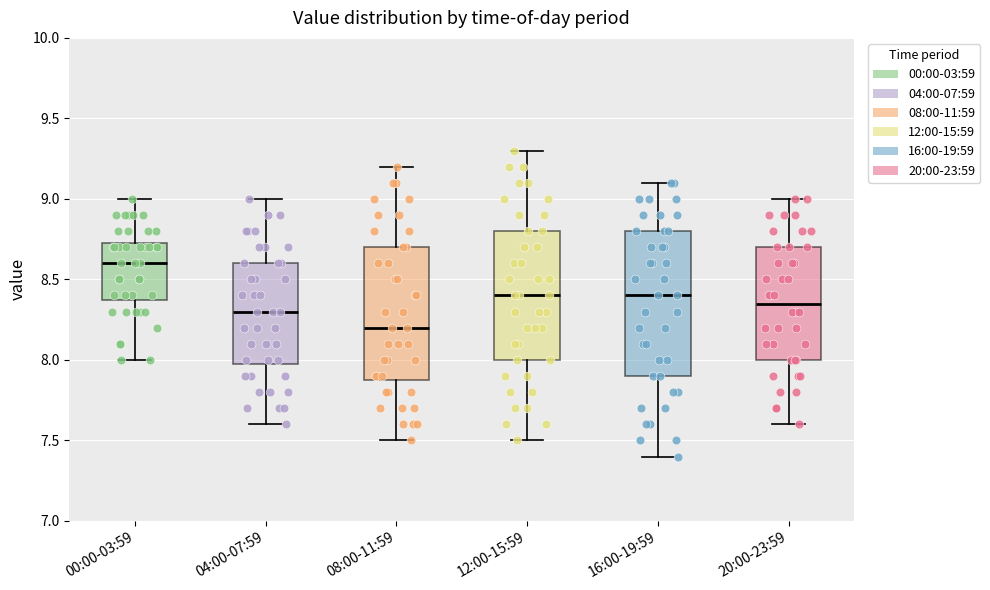

Which box has the highest median line?

00:00-03:59